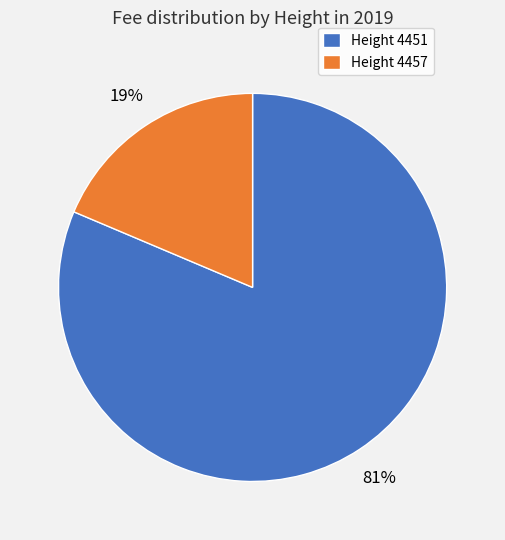

Count the number of slices in the pie.

2